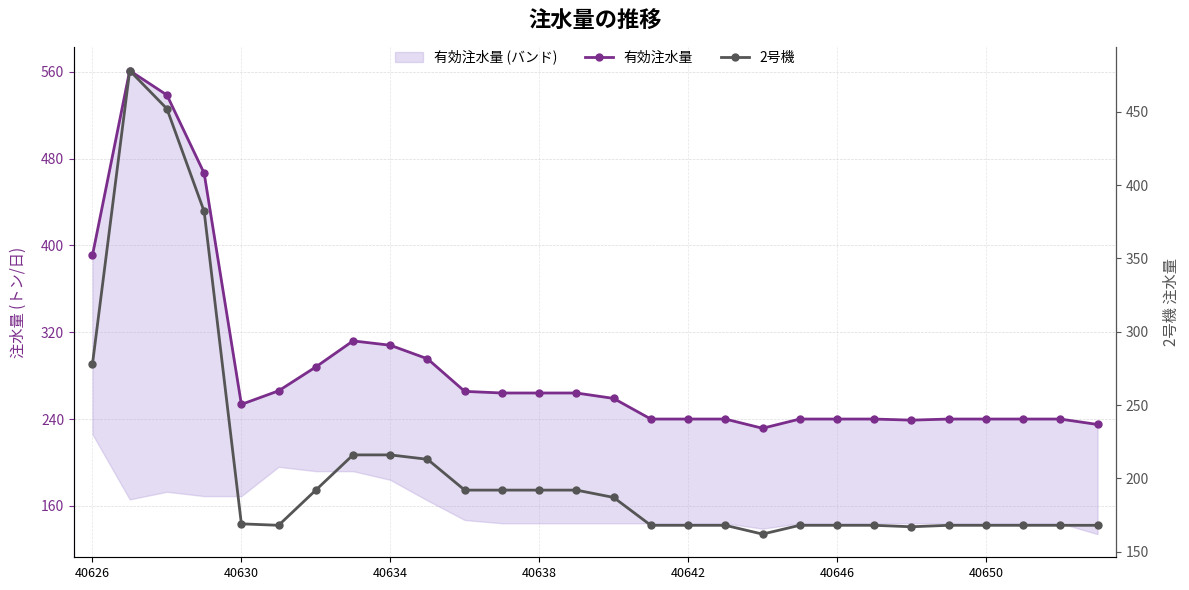

Reading left to right, extract all data points from this chart.

有効注水量: 391.0	561.0	538.5	466.5	253.5	266.0	288.0	312.0	308.0	295.5	265.5	264.0	264.0	264.0	259.0	240.0	240.0	240.0	231.5	240.0	240.0	240.0	239.0	240.0	240.0	240.0	240.0	235.0
2号機: 278.0	478.0	452.0	382.0	169.0	168.0	192.0	216.0	216.0	213.0	192.0	192.0	192.0	192.0	187.0	168.0	168.0	168.0	162.0	168.0	168.0	168.0	167.0	168.0	168.0	168.0	168.0	168.0